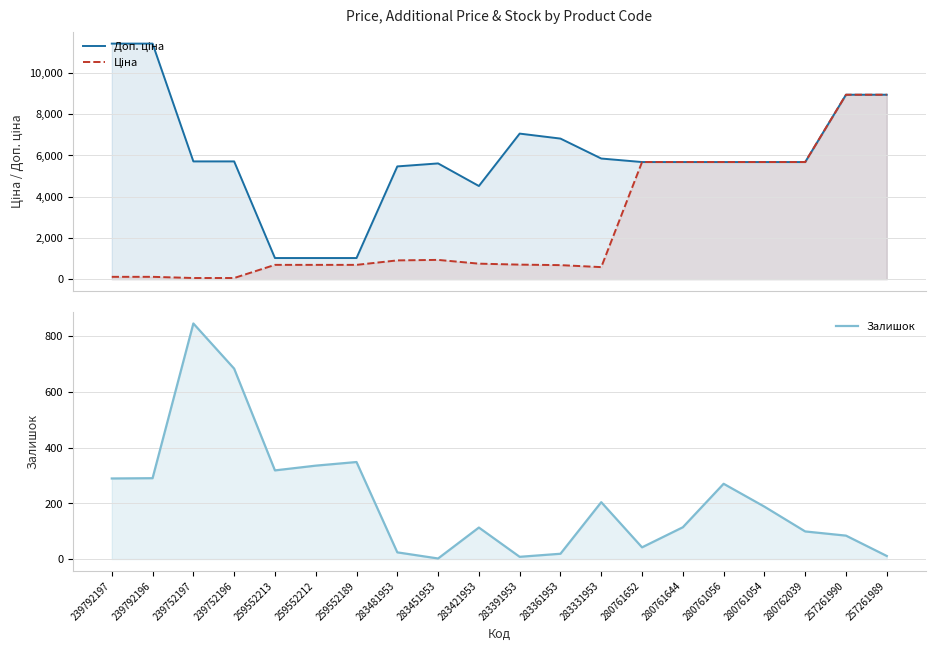

At which category does the chart reach its peak across all series?

239792197